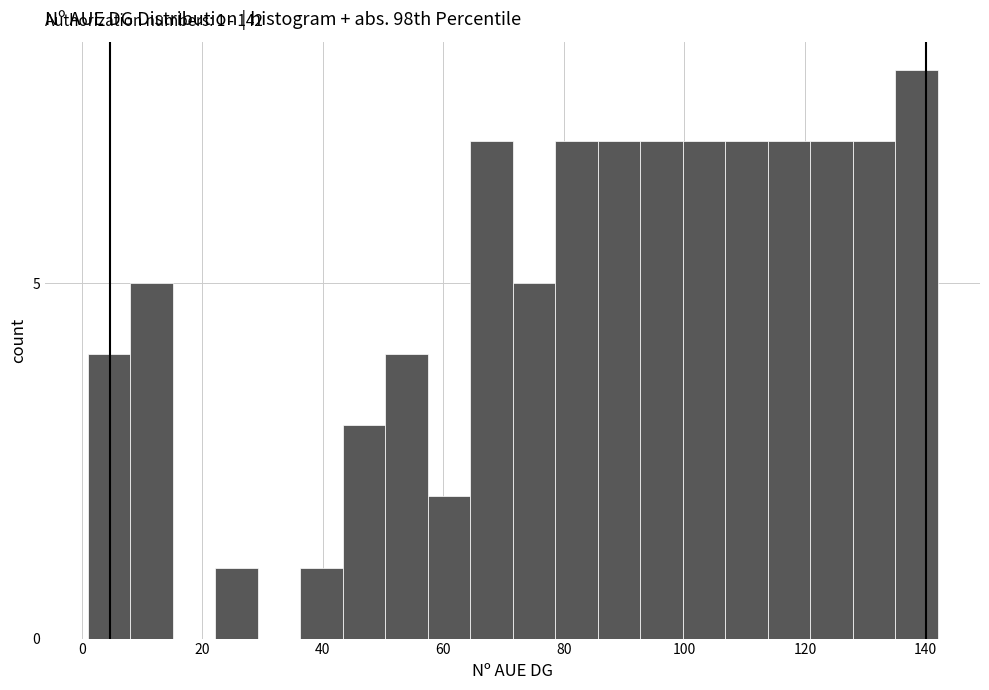

Around what value on the x-axis is the tallest bar? Give the approximate position of its centre, as read against the axis.

138